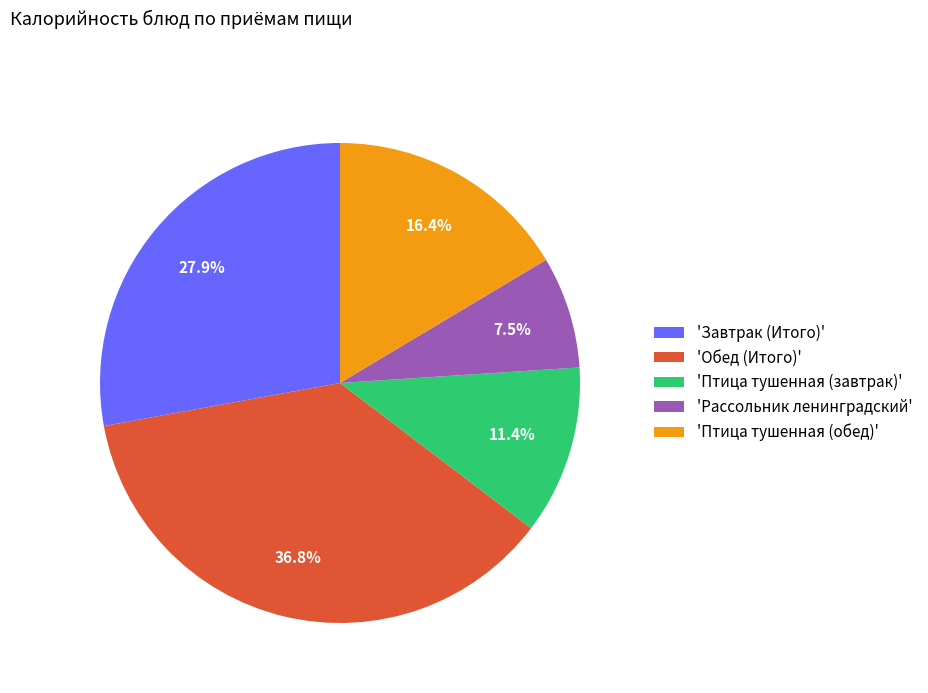

What is the largest slice in the pie chart?

'Обед (Итого)'